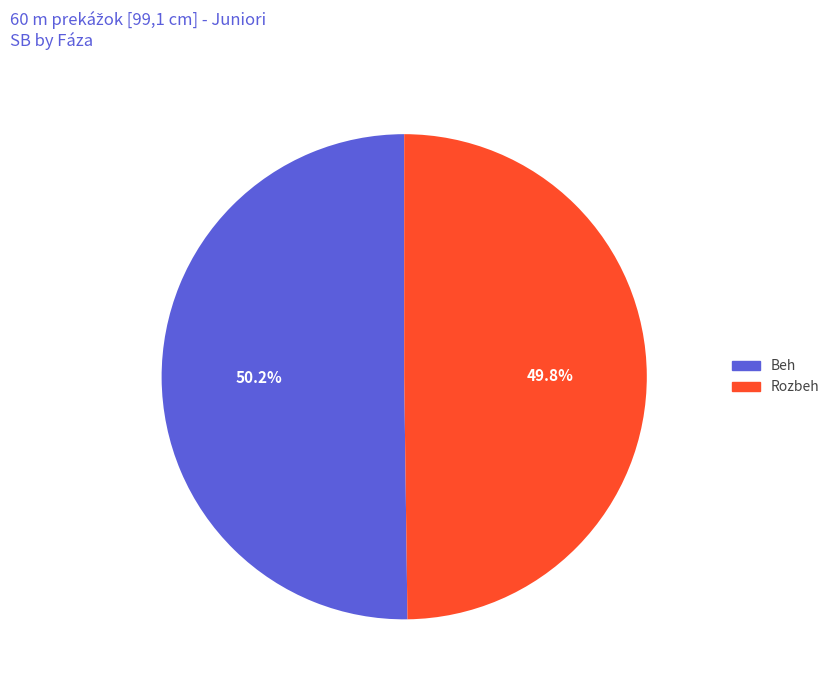

To the nearest percent, what portion does Rozbeh represent?

50%